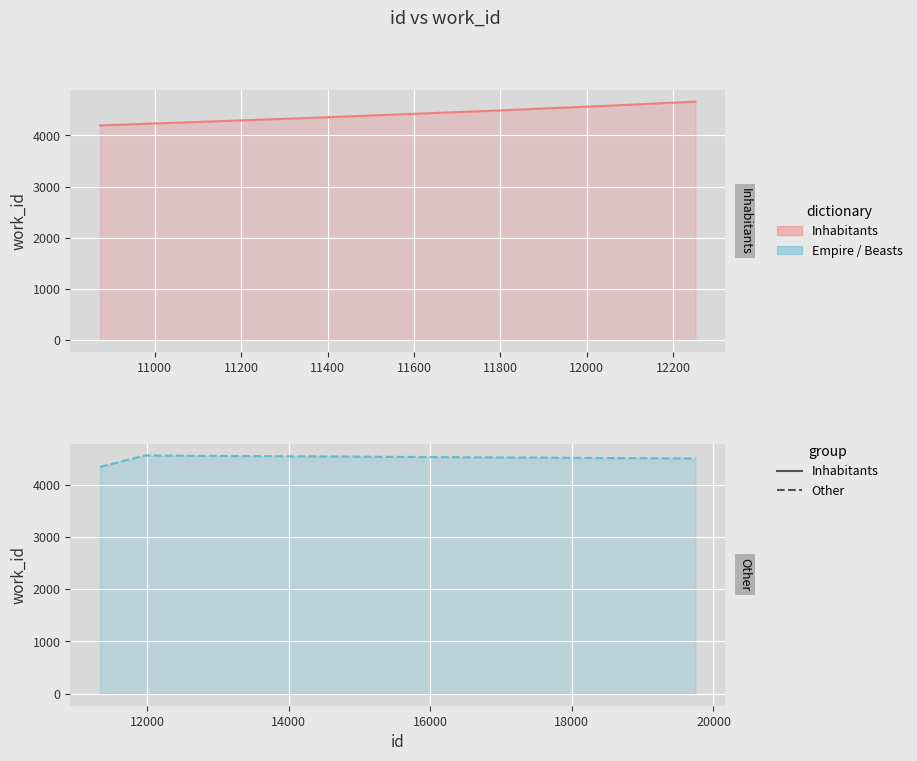

Does the chart display data point markers on the line(s)?

No